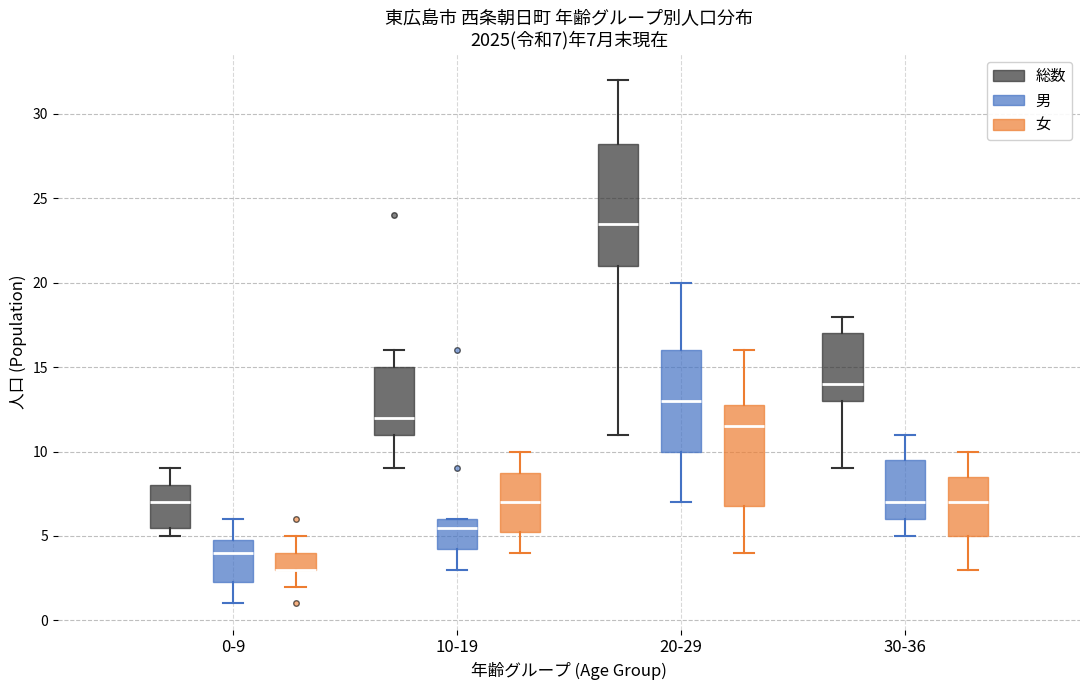

Which box is the tallest, from its lower edge to its upper edge?

20-29 (総数)